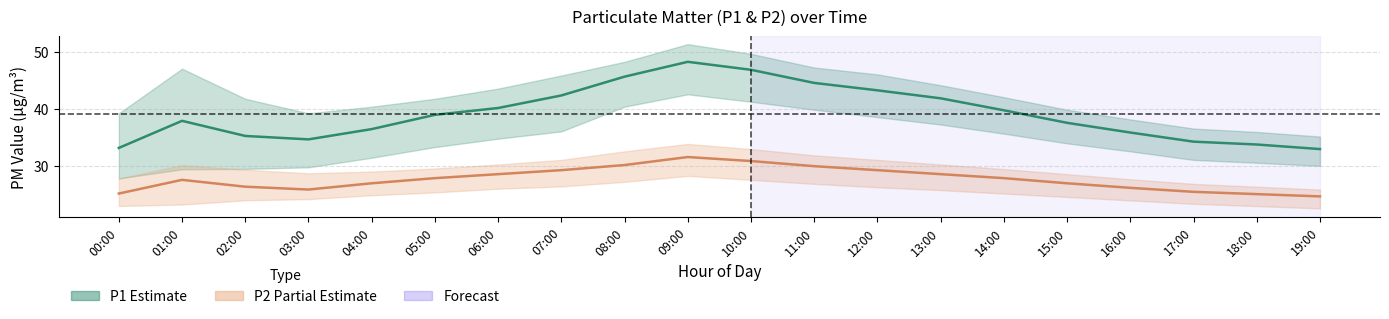

How many lines are shown in the chart?

2